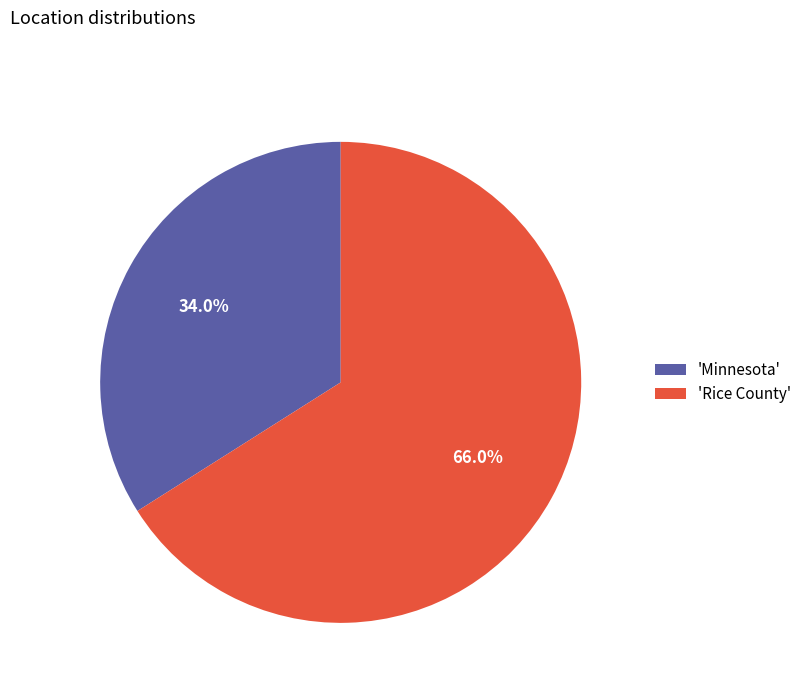

What is the largest slice in the pie chart?

'Rice County'